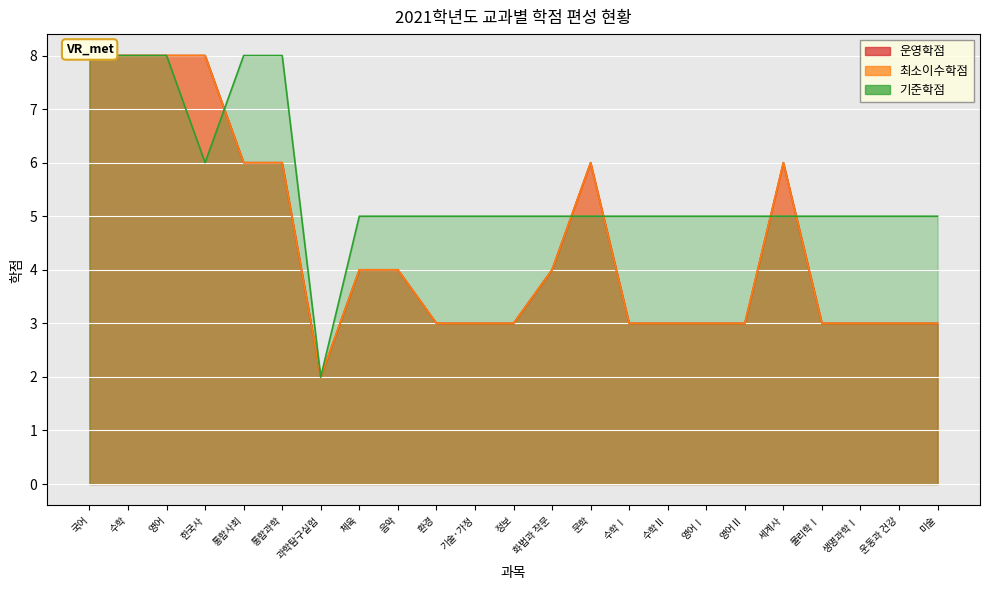

After their last crossing, which series has the higher values: 기준학점 or 운영학점?

기준학점